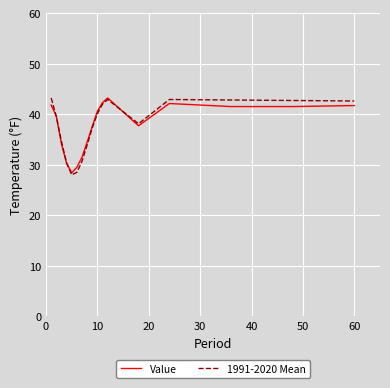

What is the greatest value displayed?

43.2